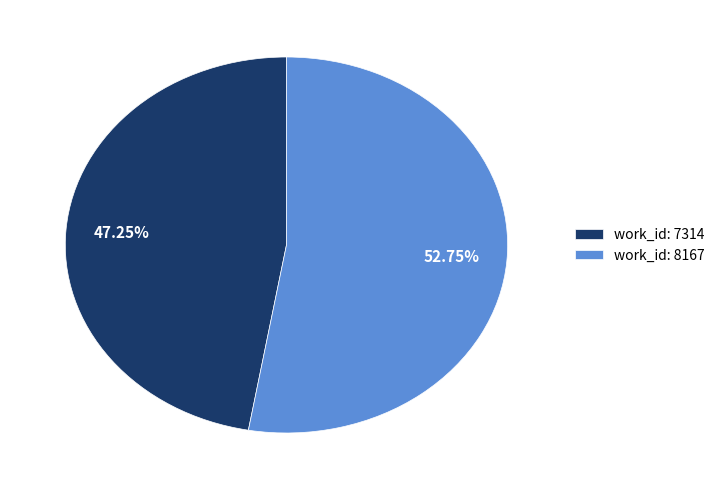

To the nearest percent, what is the average slice percentage?

50%